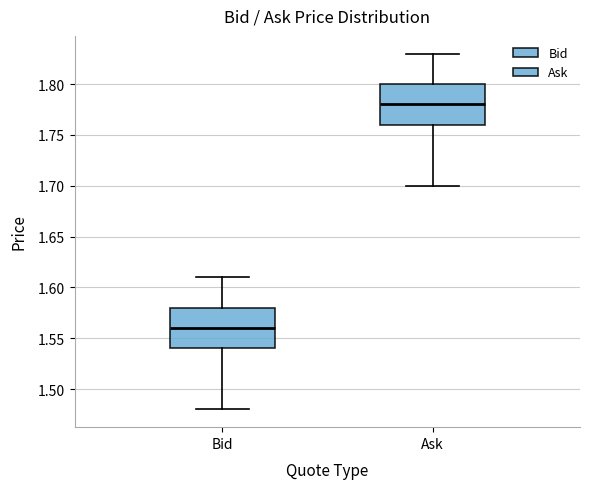

Reading left to right, transcribe this box plot: for each box, give where its median line is, the range the box spans, and where its two whiskers end, as read against the y-axis. The values are not printed on the chart, so give them approximately, as read against the axis.

Bid: median 1.56, box 1.54 to 1.58, whiskers 1.48 to 1.61
Ask: median 1.78, box 1.76 to 1.80, whiskers 1.70 to 1.83